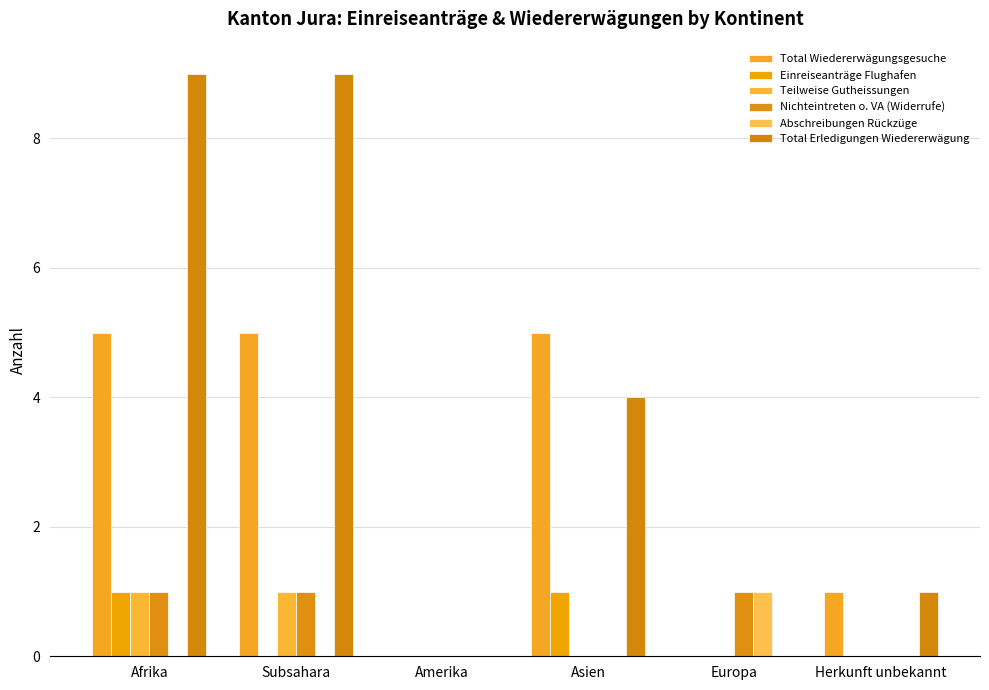

What is the sum of the Total Wiedererwägungsgesuche values at Asien and Europa?

5